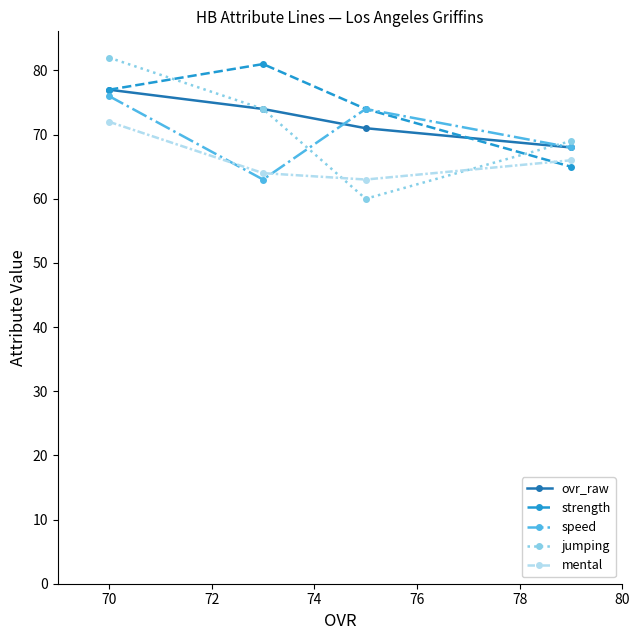

Is this an area chart (filled region under the line)?

No